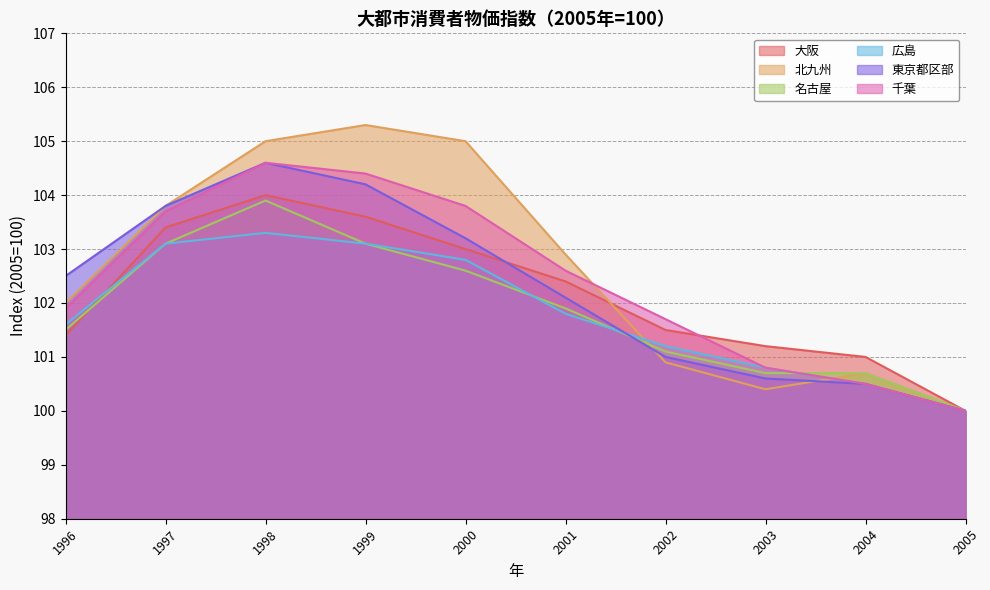

What is the difference between the 名古屋 values at 2005 and 2001?

1.9